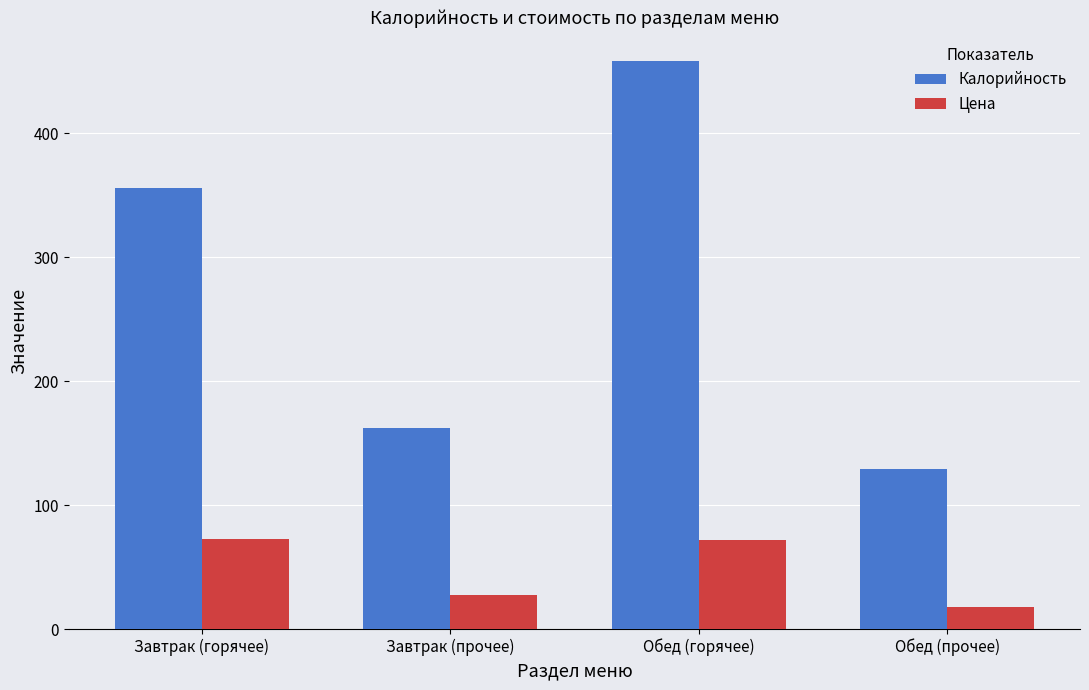

Which category has the lowest value in the Калорийность series?

Обед (прочее)